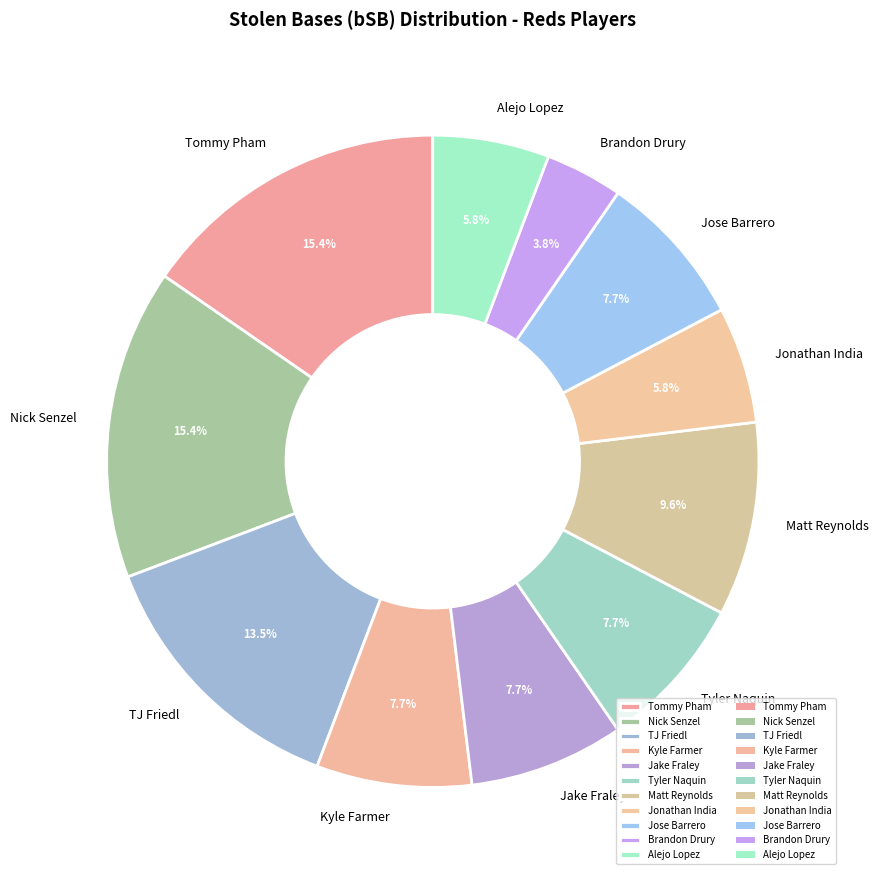

To the nearest percent, what is the combined percentage of Tyler Naquin and Jonathan India?

13%